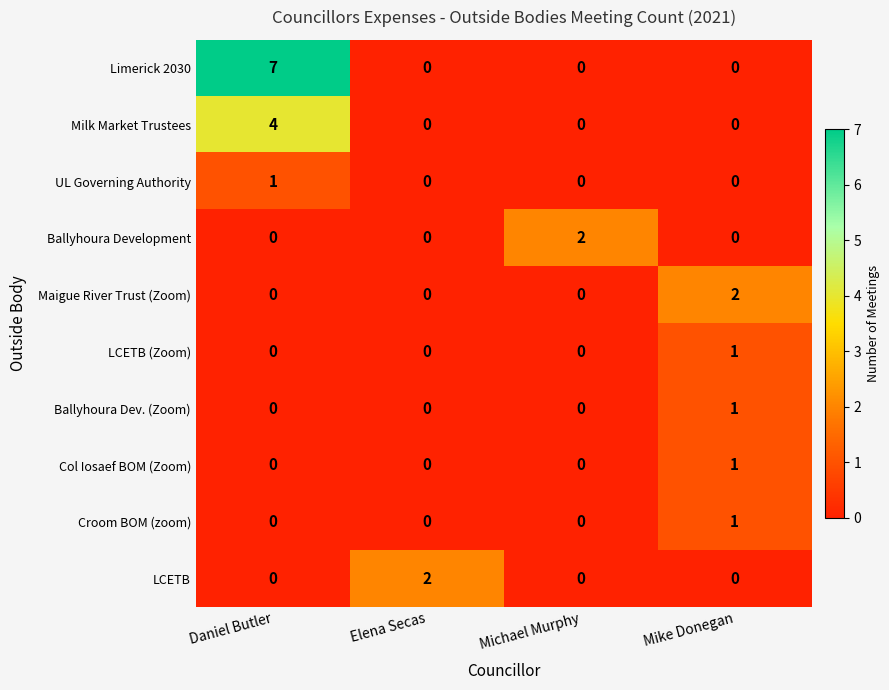

What is the total value across all series at Elena Secas?

2